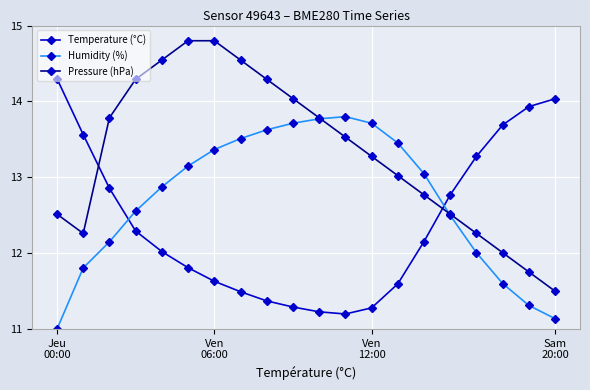

Which series has the largest total across all categories?

Pressure (hPa)